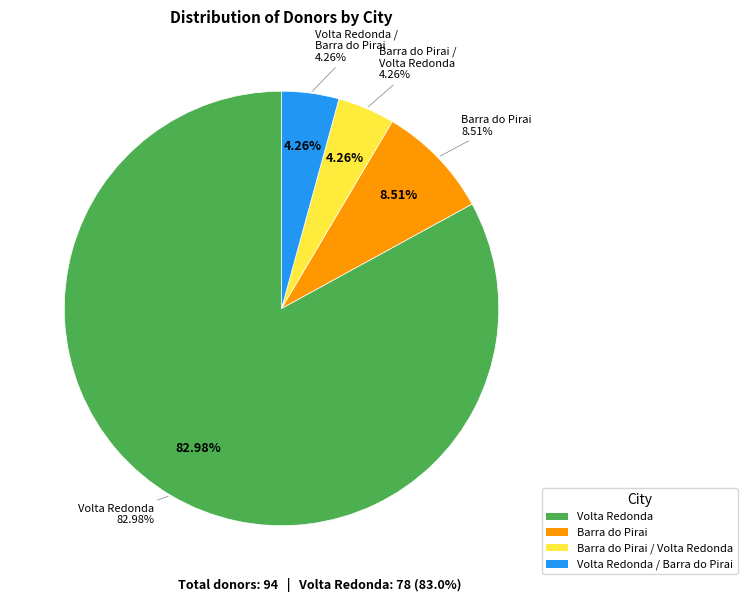

Is there any slice that represents more than half of the pie?

Yes